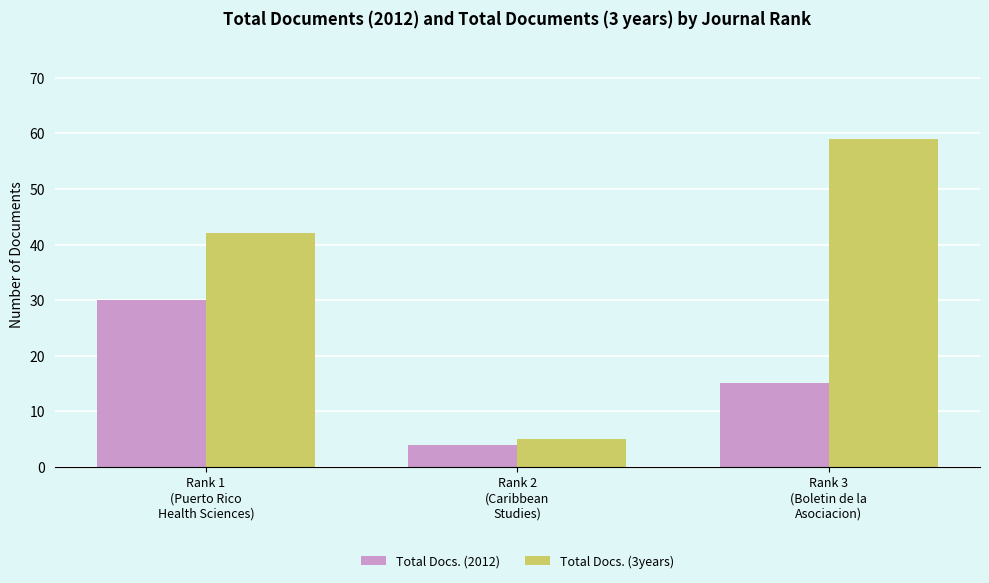

Is it true that Total Docs. (3years) equals 2 at Rank 2
(Caribbean
Studies)?

False